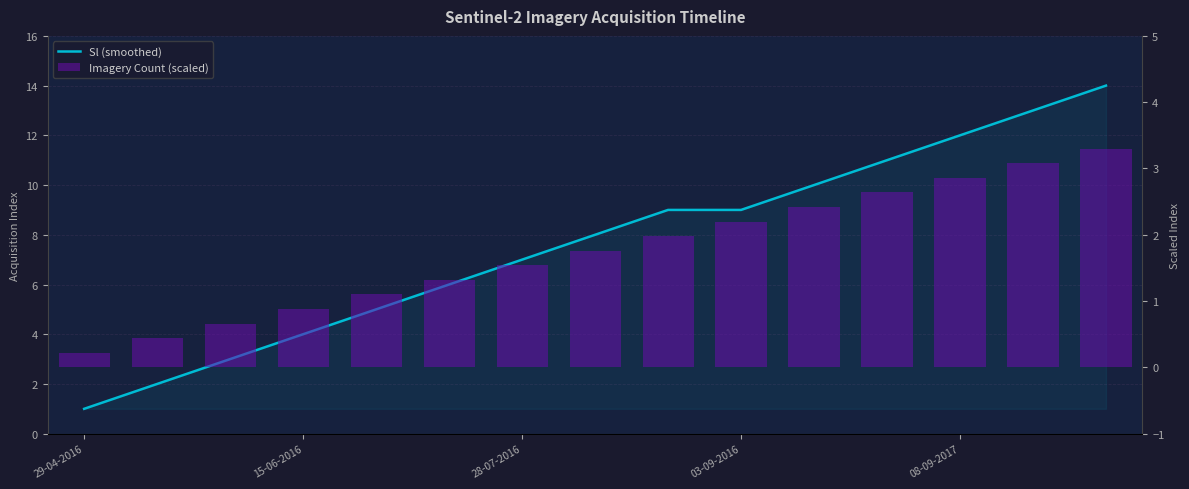

At how many categories does at least one series exceed 12?

2